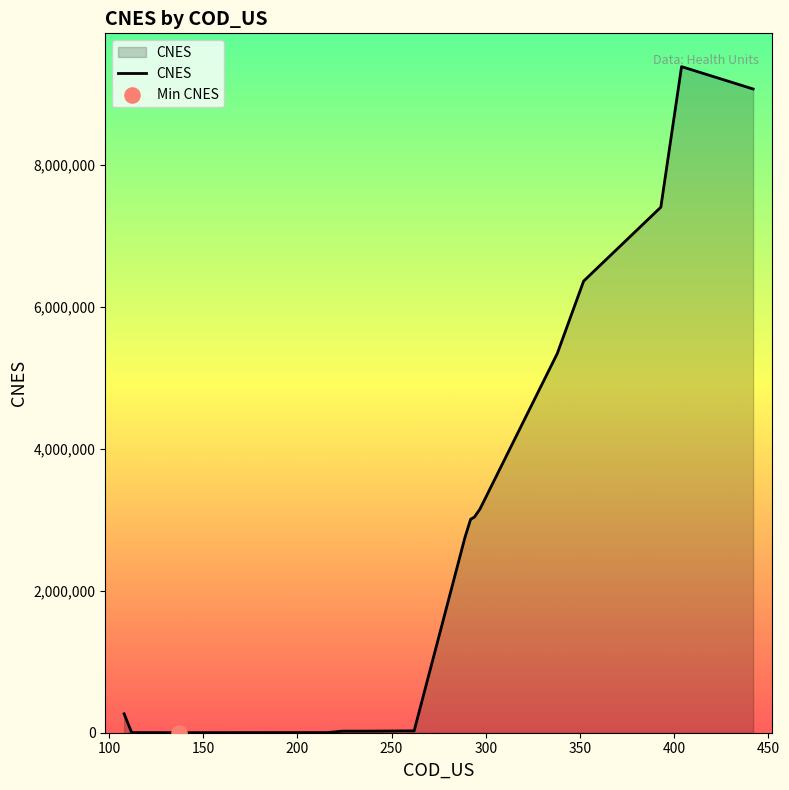

What is the greatest value displayed?

9384324